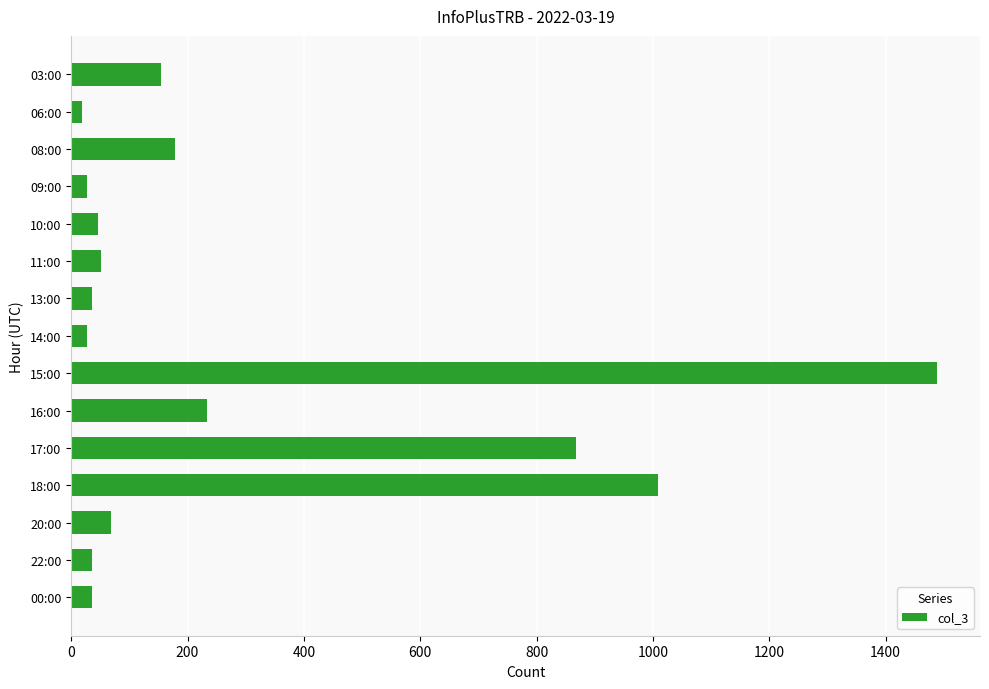

Between 18:00 and 08:00, which is larger?

18:00